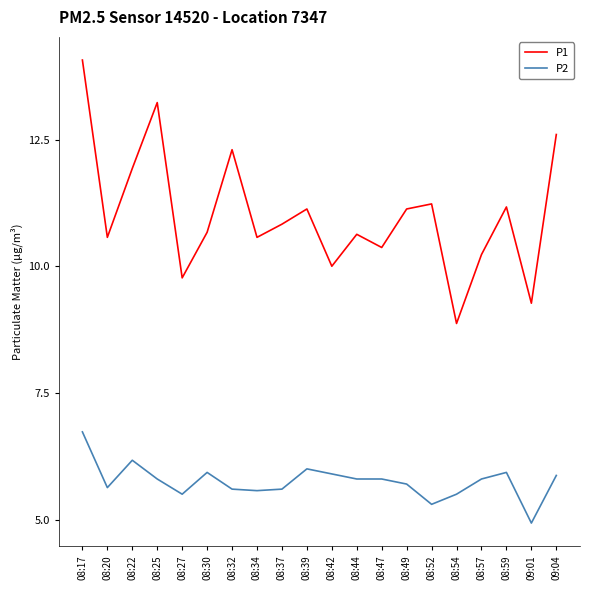

What is the average value of the P1 series?

11.0